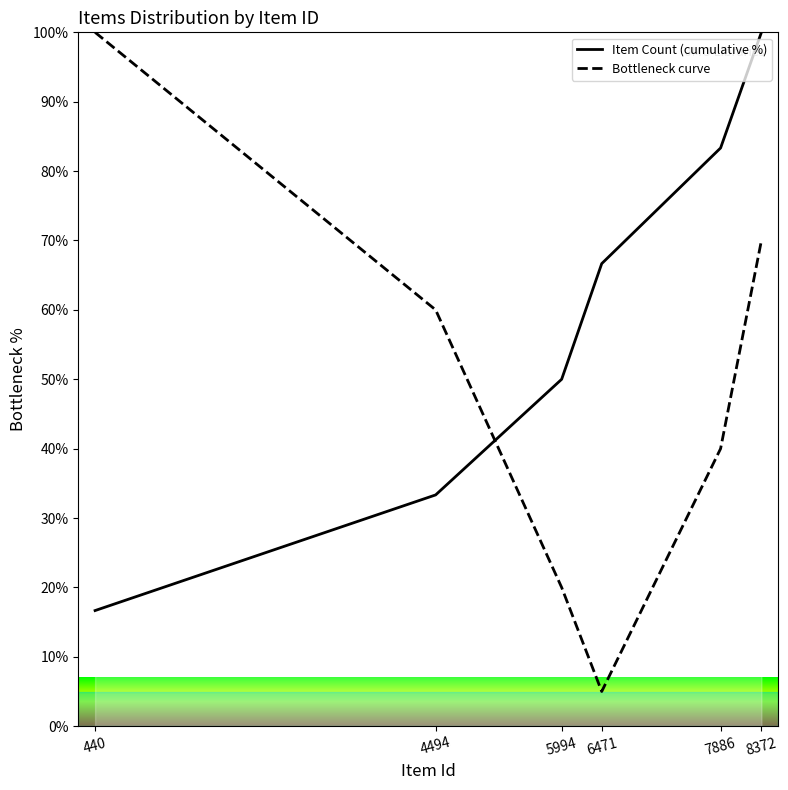

What is the difference between the Bottleneck curve values at 6471 and 7886?

35.0